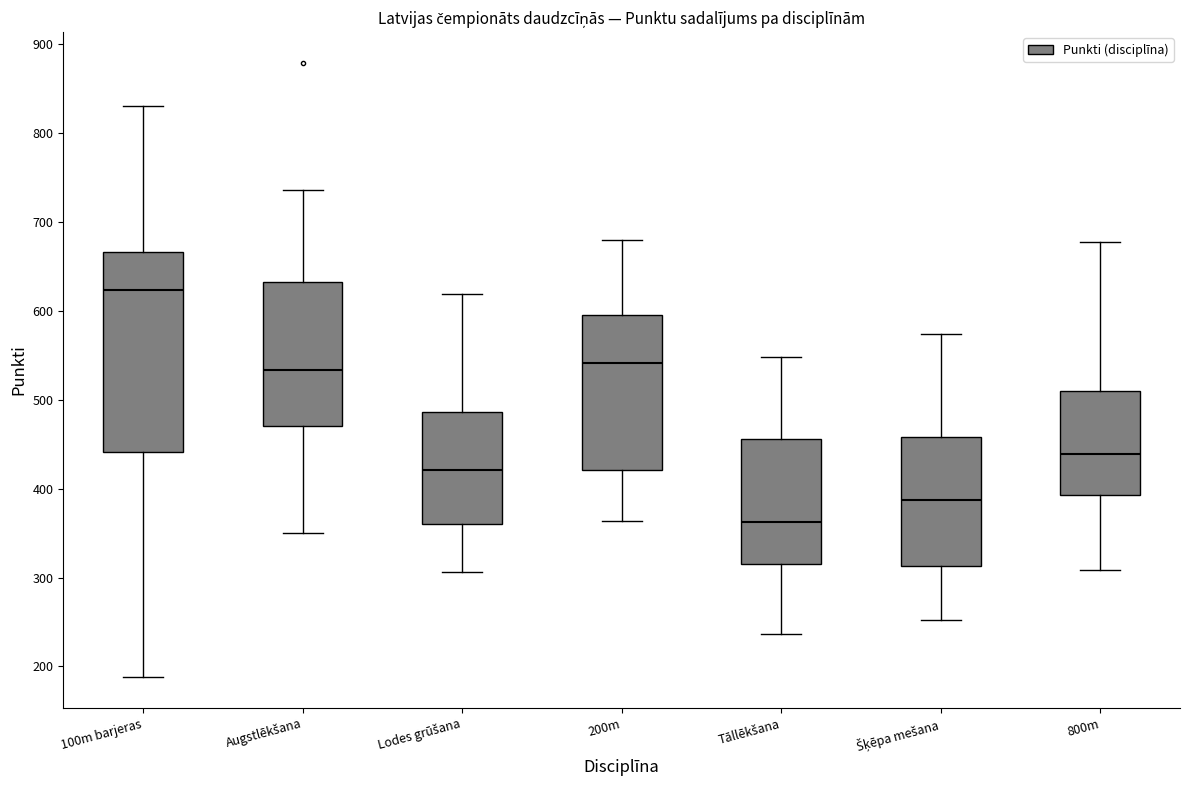

Which box is the tallest, from its lower edge to its upper edge?

100m barjeras